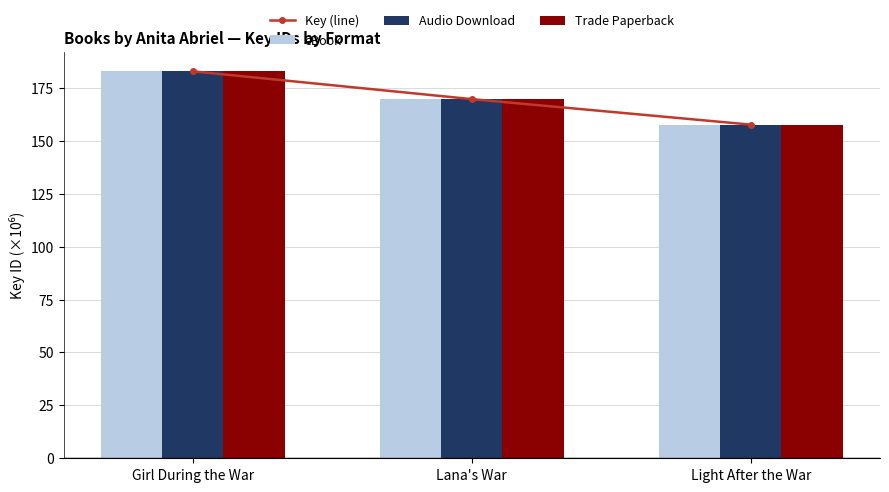

How many distinct data groups are displayed?

4